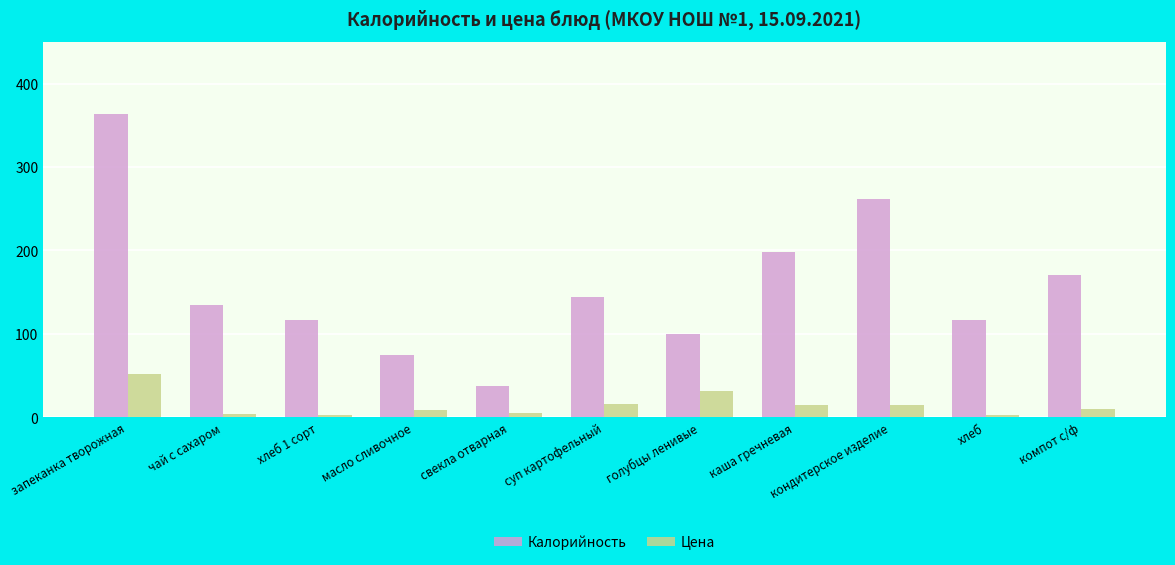

At which label does Цена reach its peak?

запеканка творожная